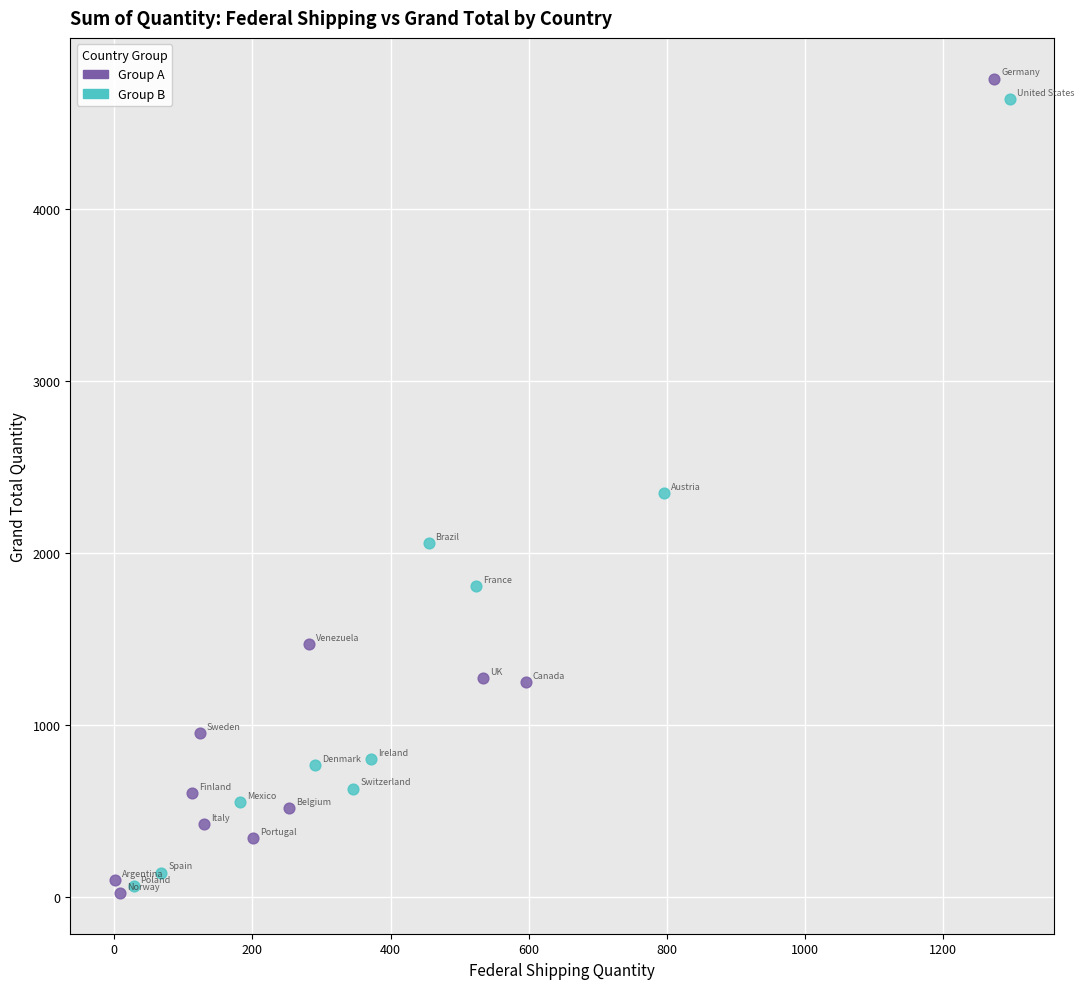

Which series contains the highest Y value?

Group A